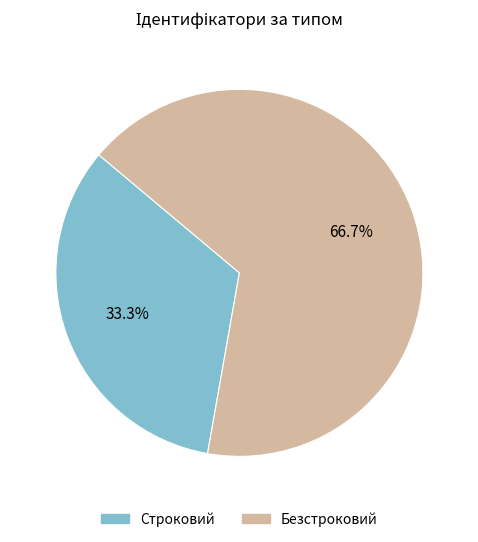

Which category accounts for the majority?

Безстроковий